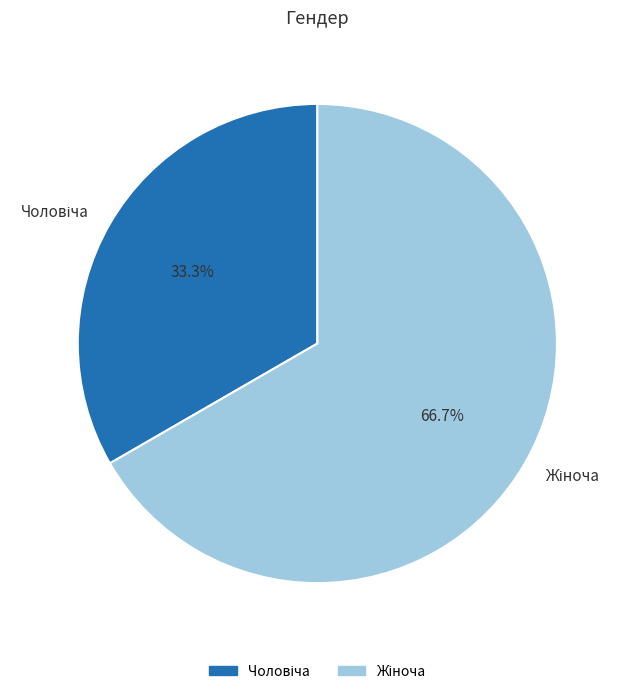

Does any single category account for the majority?

Yes